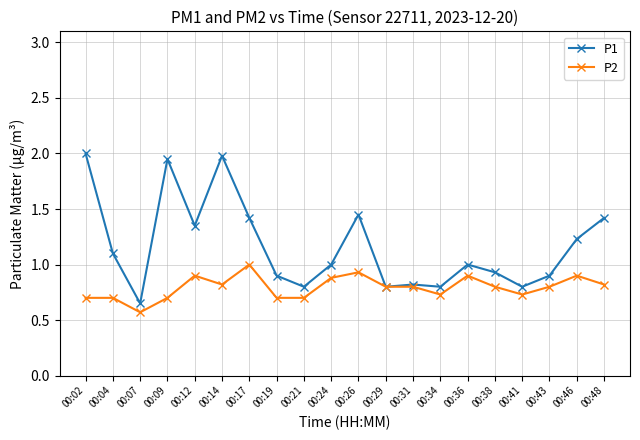

What is the difference between the second highest and second lowest values in the P1 series?

1.2